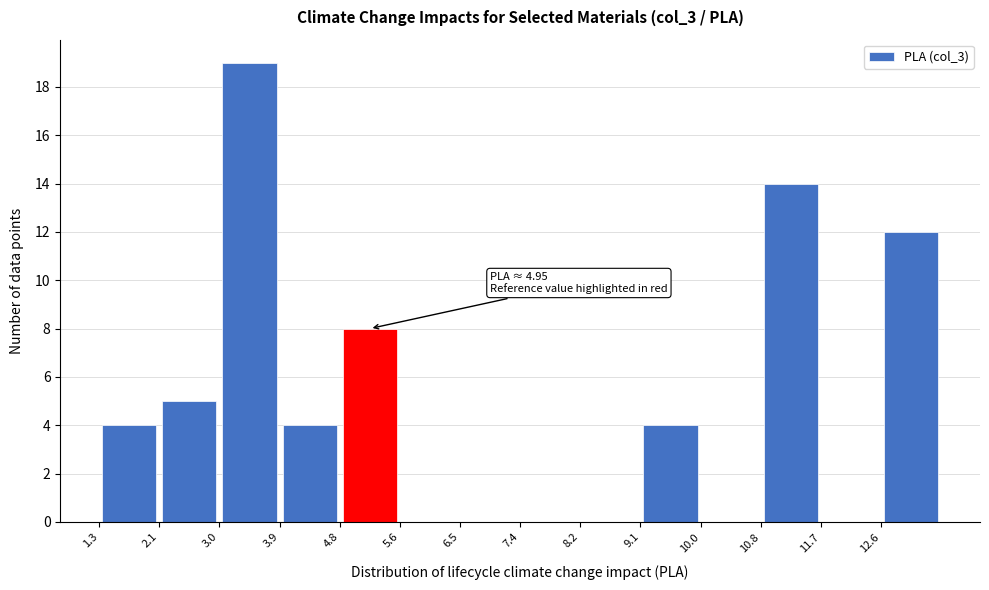

Over which range of the x-axis is the bar tallest?

3.0 to 3.9